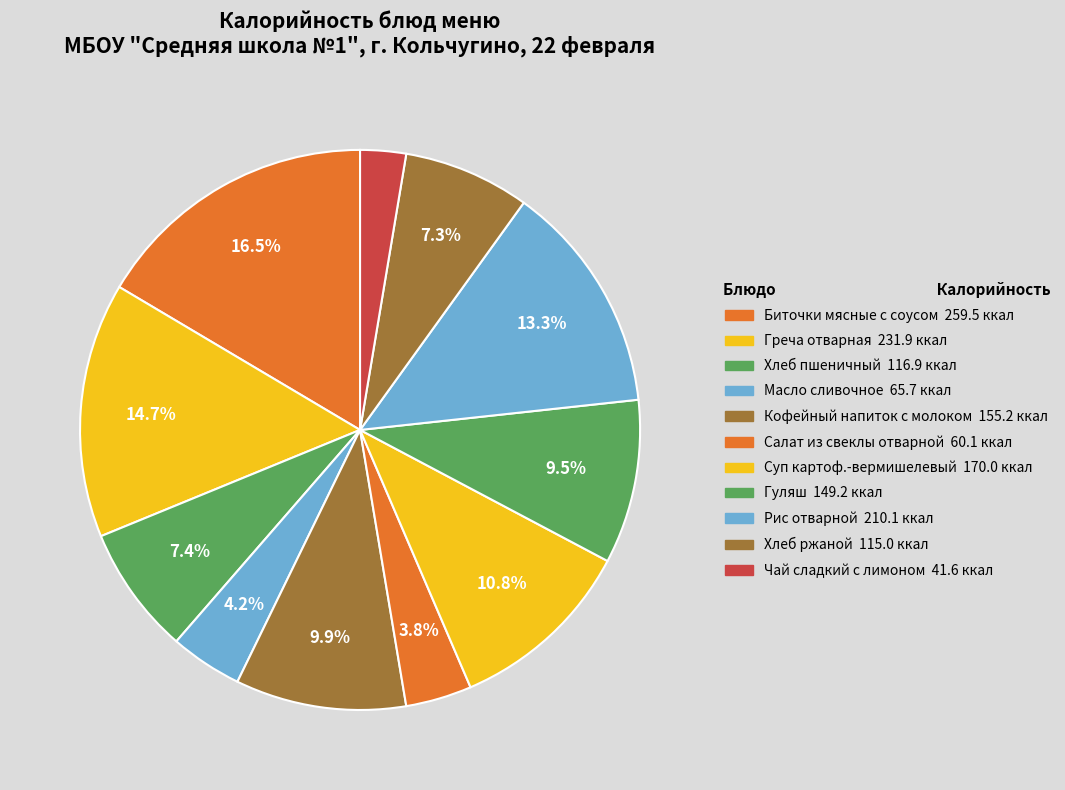

To the nearest percent, what is the difference between the largest and smallest slice percentages?

14%